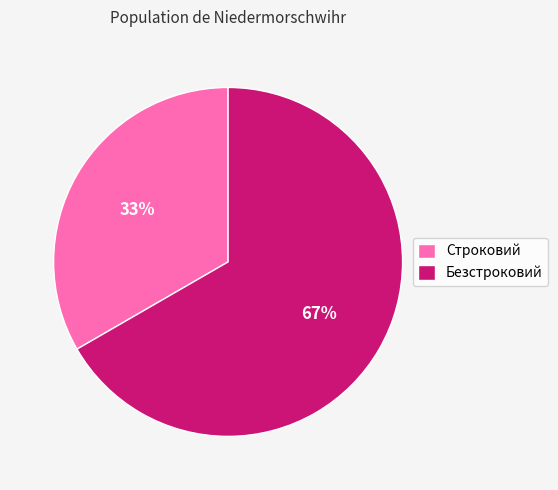

Combined, do Безстроковий and Строковий account for over 50%?

Yes